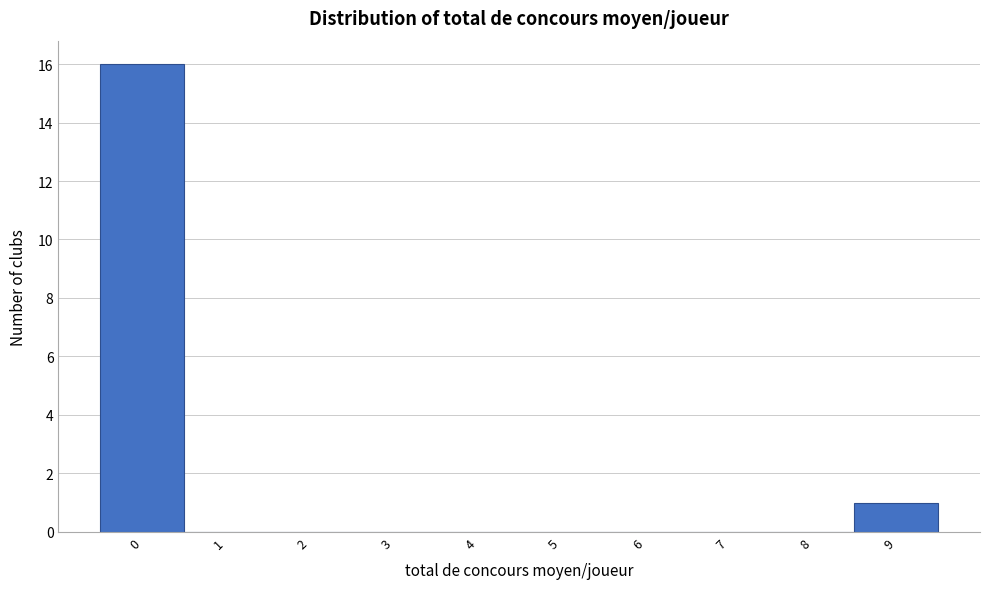

Reading left to right, list every bar in this chart as the range it spans on the x-axis followed by its height. The values are not printed on the chart, so give them approximately, as read against the axis.

-0.5 to 0.5: 16
0.5 to 1.5: 0
1.5 to 2.5: 0
2.5 to 3.5: 0
3.5 to 4.5: 0
4.5 to 5.5: 0
5.5 to 6.5: 0
6.5 to 7.5: 0
7.5 to 8.5: 0
8.5 to 9.5: 1